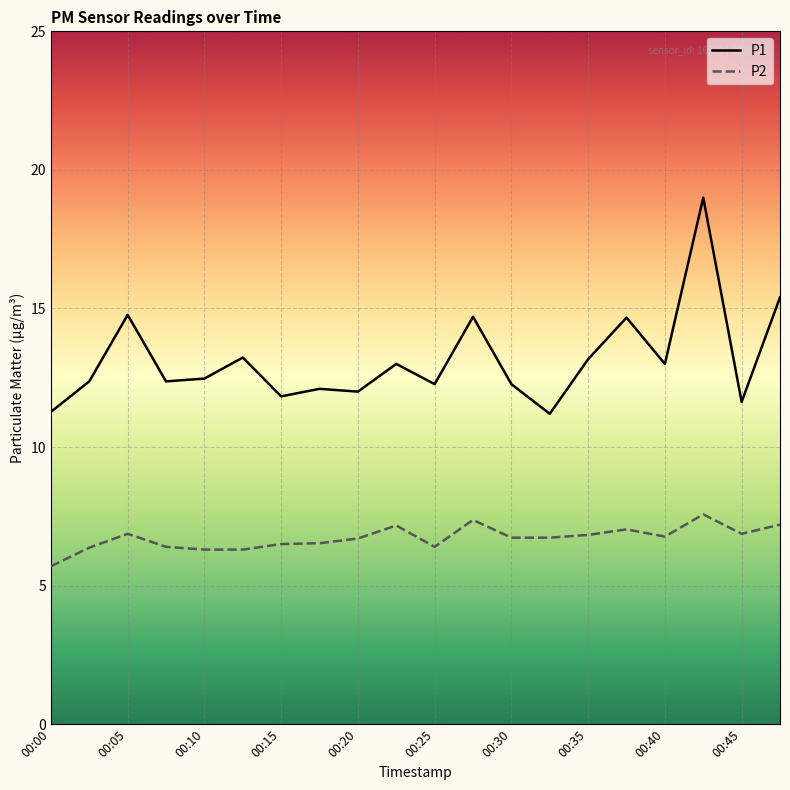

How many lines are shown in the chart?

2